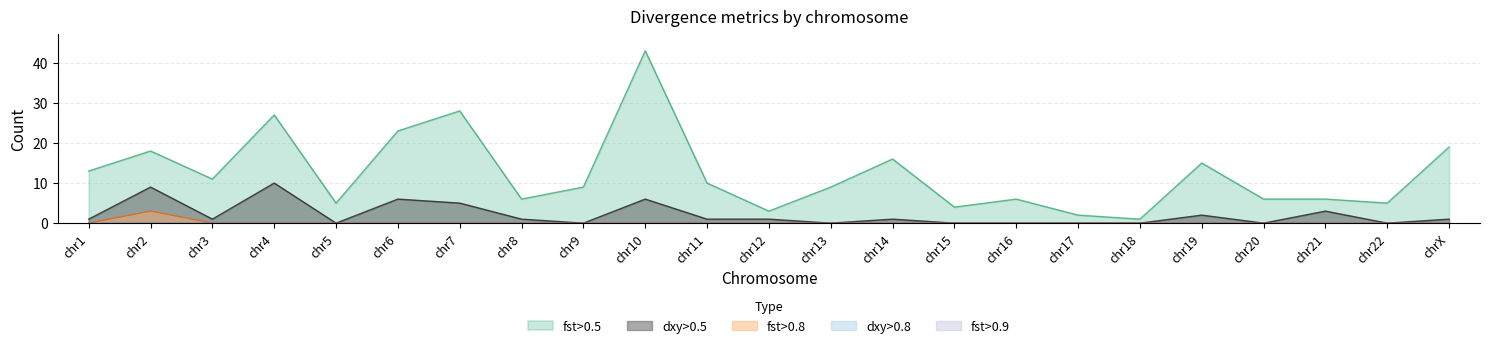

Which category has the lowest value in the fst>0.8 series?

chr1